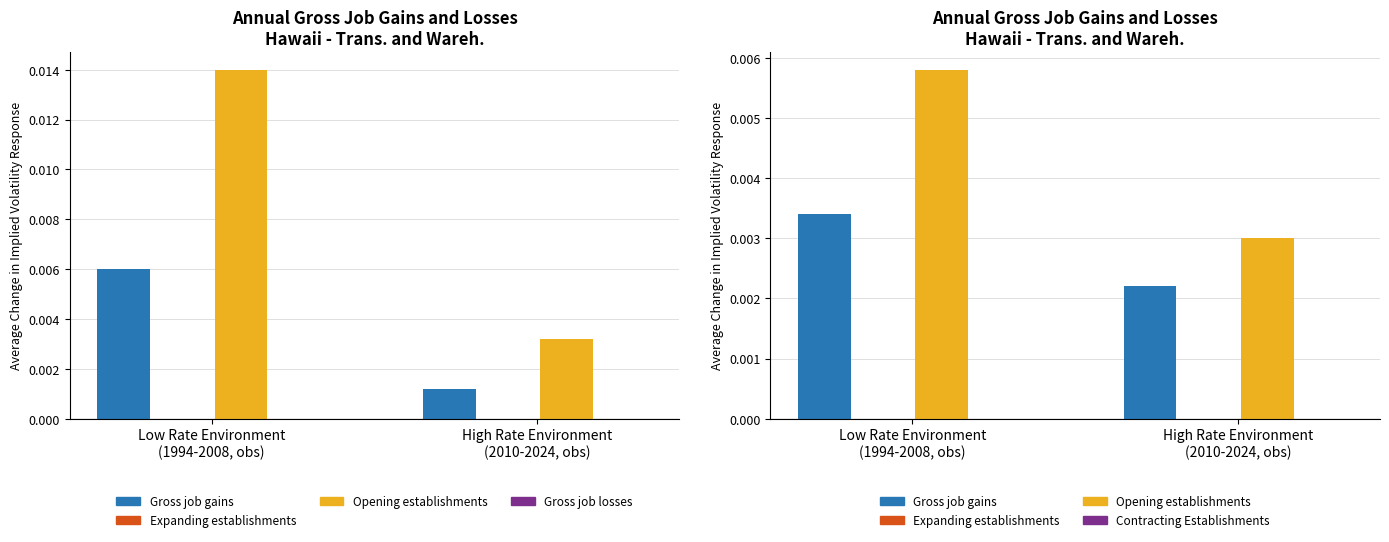

Which series has the largest range (max minus min)?

Opening establishments